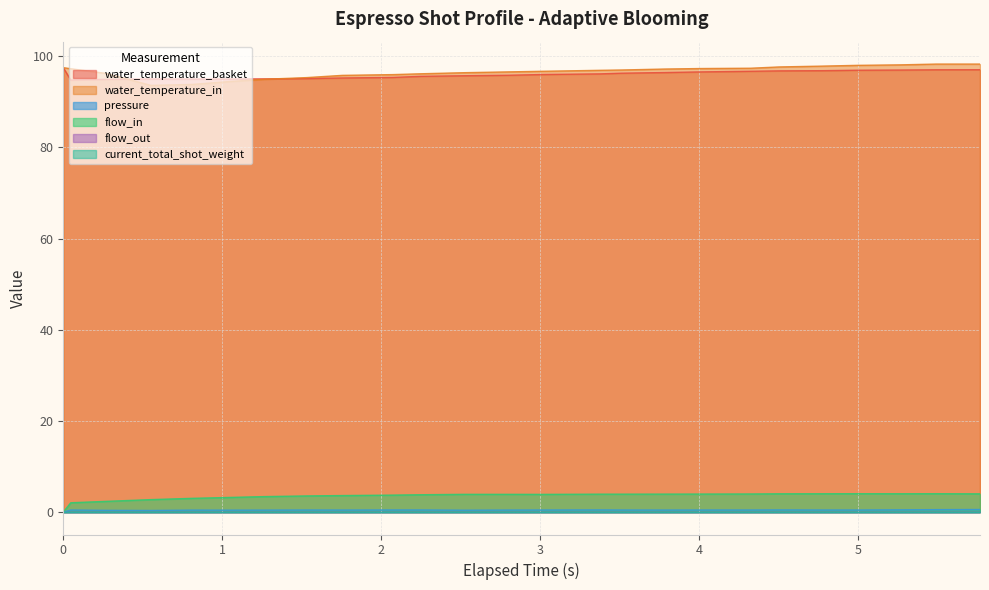

Which series has the largest range (max minus min)?

water_temperature_in